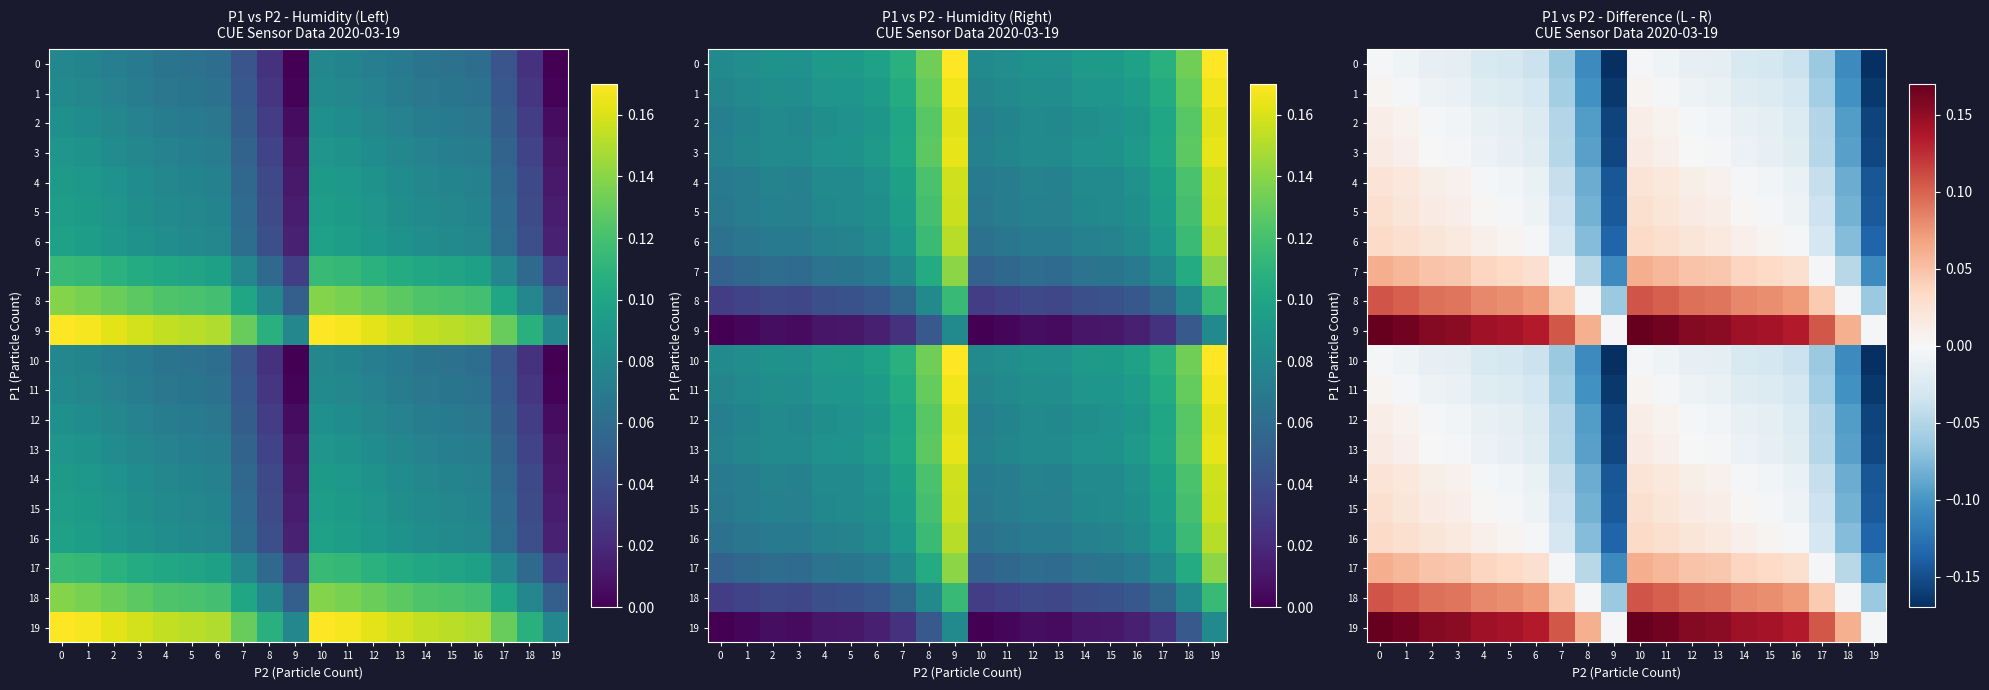

Which has a higher value, 2 or 7?

2